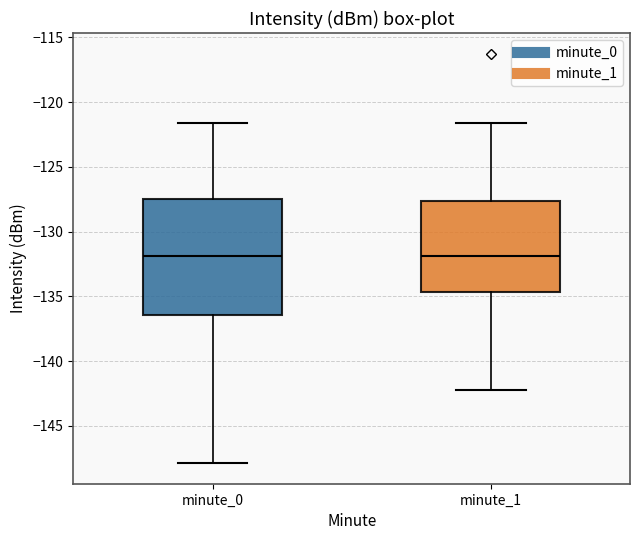

Reading left to right, read every box against the y-axis: the position of its median line, the range the box covers, and the ends of its whiskers. The values are not printed on the chart, so give them approximately, as read against the axis.

minute_0: median -132.0, box -136.5 to -127.5, whiskers -148.0 to -121.5
minute_1: median -132.0, box -134.5 to -127.5, whiskers -142.0 to -121.5